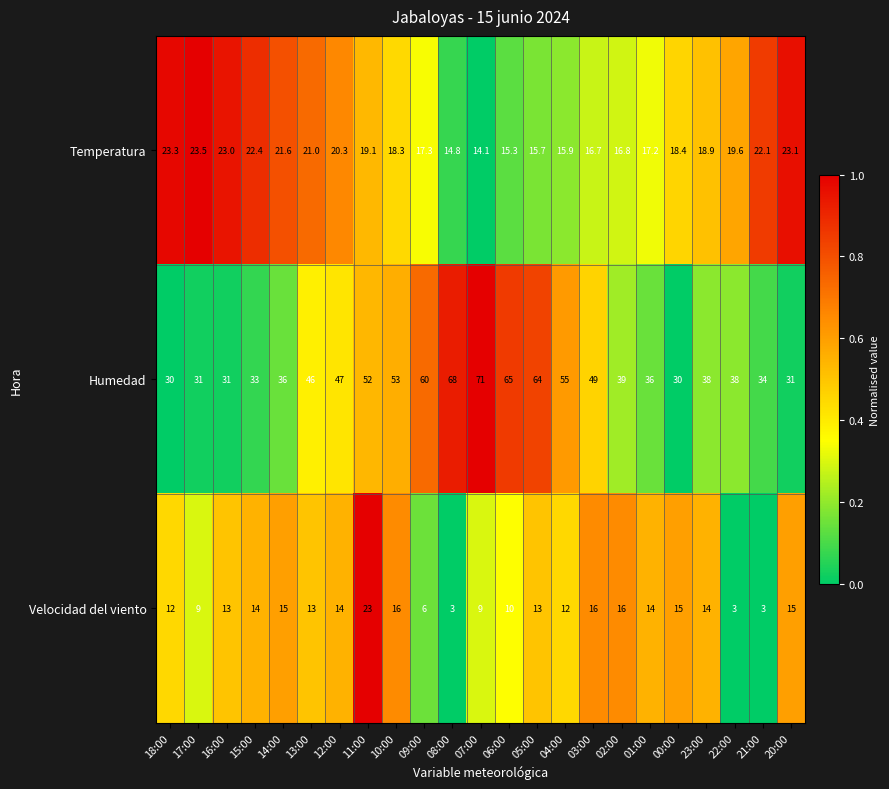

How many data points does each series have?

23